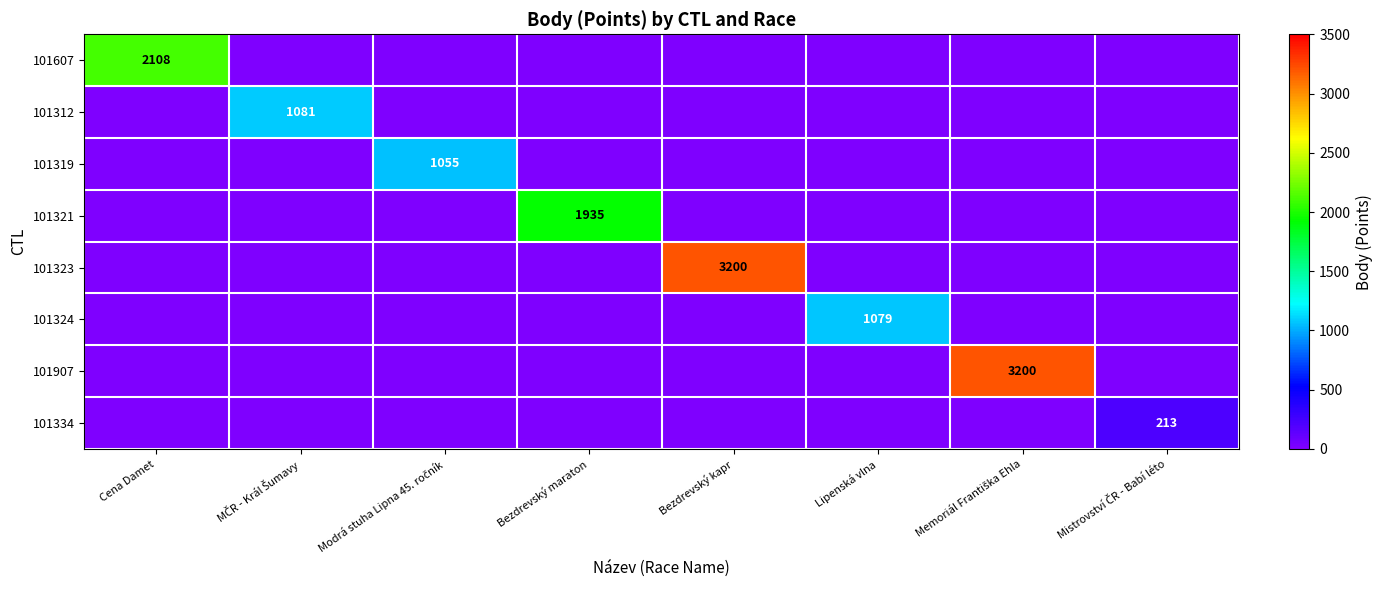

Which series has the largest total across all categories?

101323